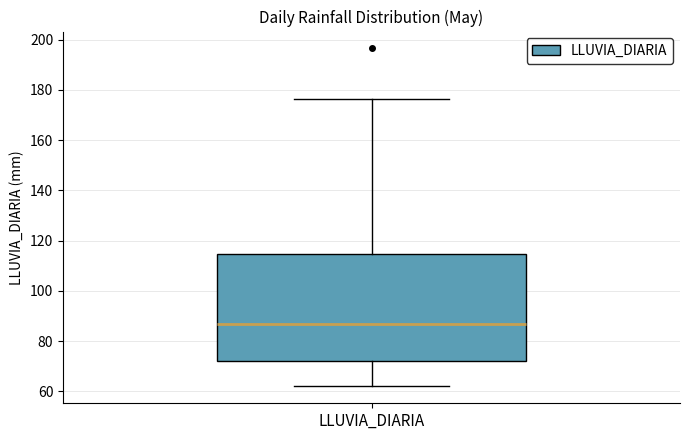

Where does the median line of the box for LLUVIA_DIARIA sit on the y-axis? The values are not printed on the chart, so give them approximately, as read against the axis.

86